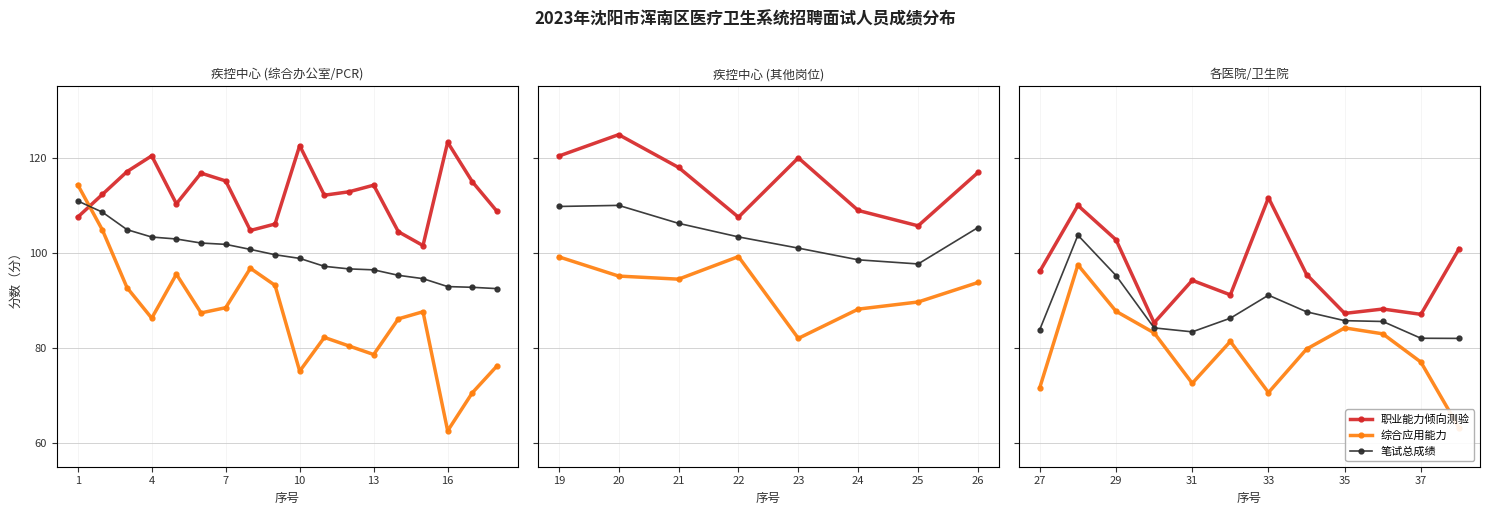

How many values in the 职业能力倾向测验 series exceed 95?

6